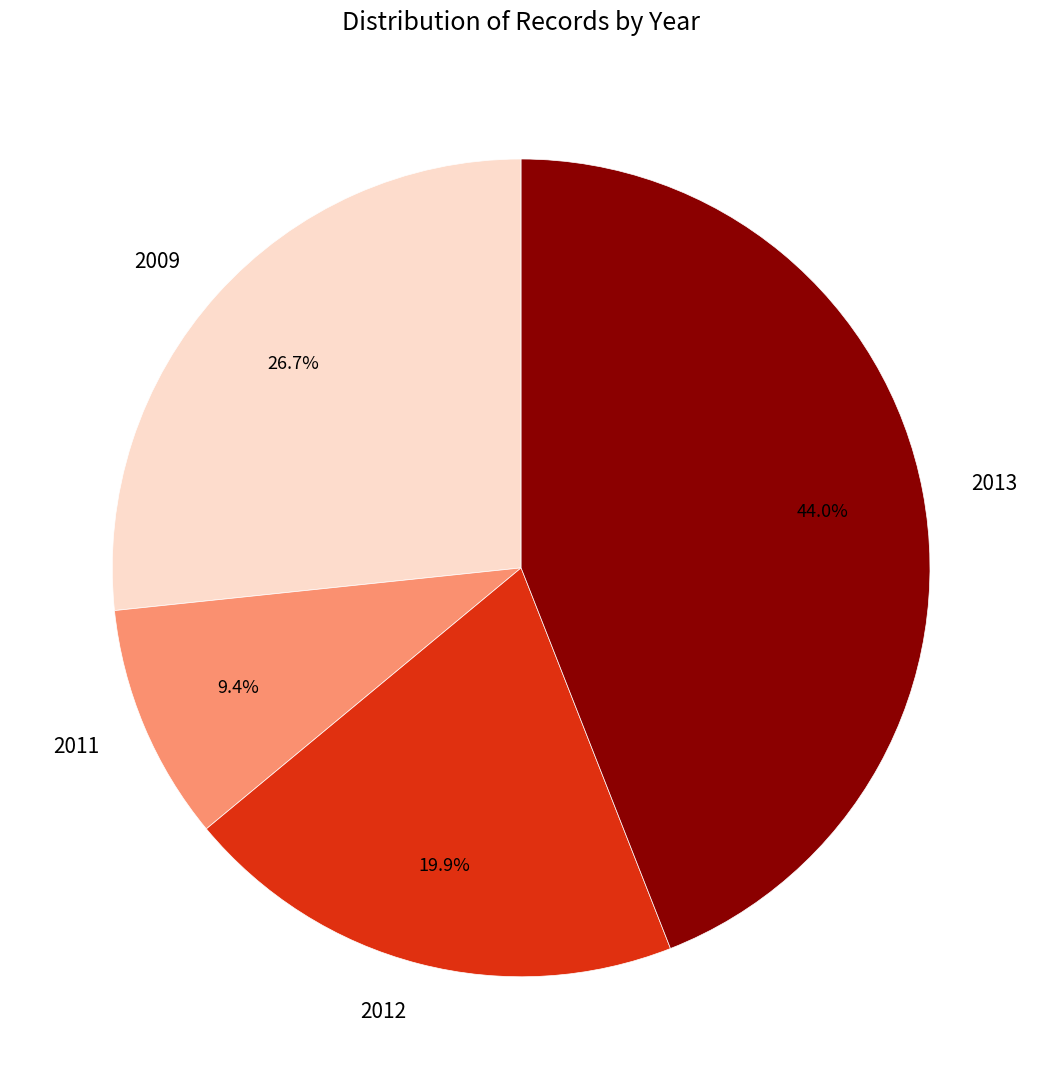

Rank the categories by value from lowest to highest.

2011, 2012, 2009, 2013